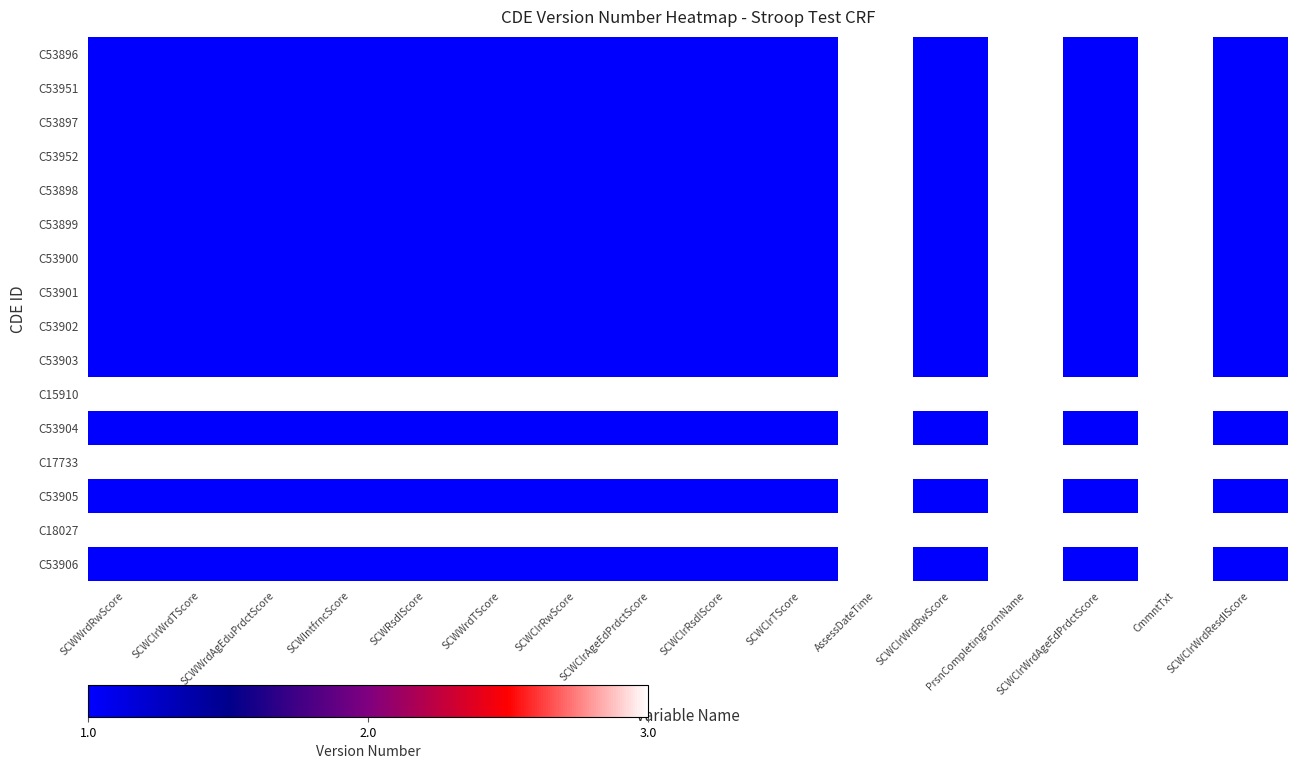

What is the greatest value displayed?

3